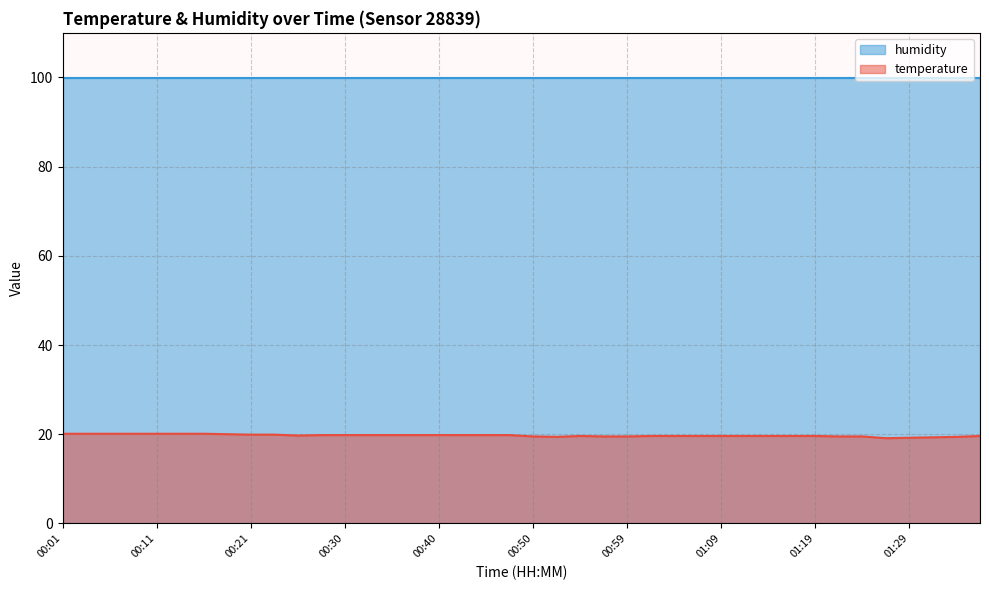

What is the label of the 21st point from the left?

00:50